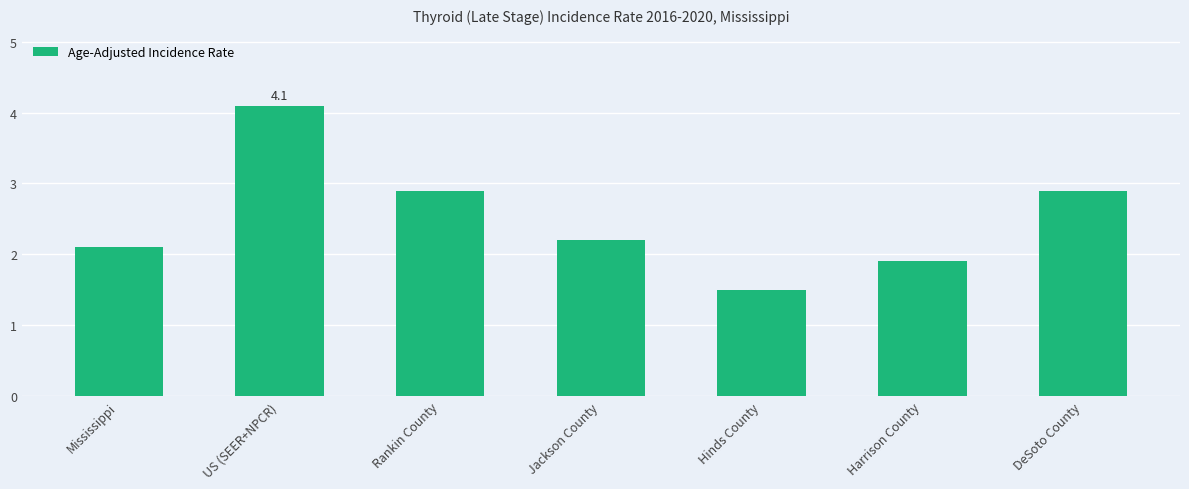

Does the chart contain stacked bars?

No